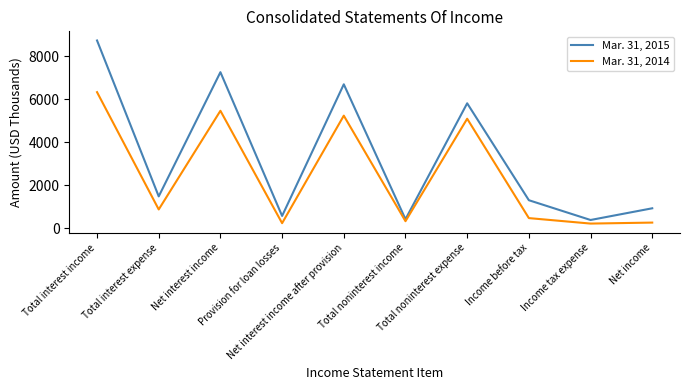

What value does the Mar. 31, 2014 series have at Provision for loan losses, to the nearest 100?

200